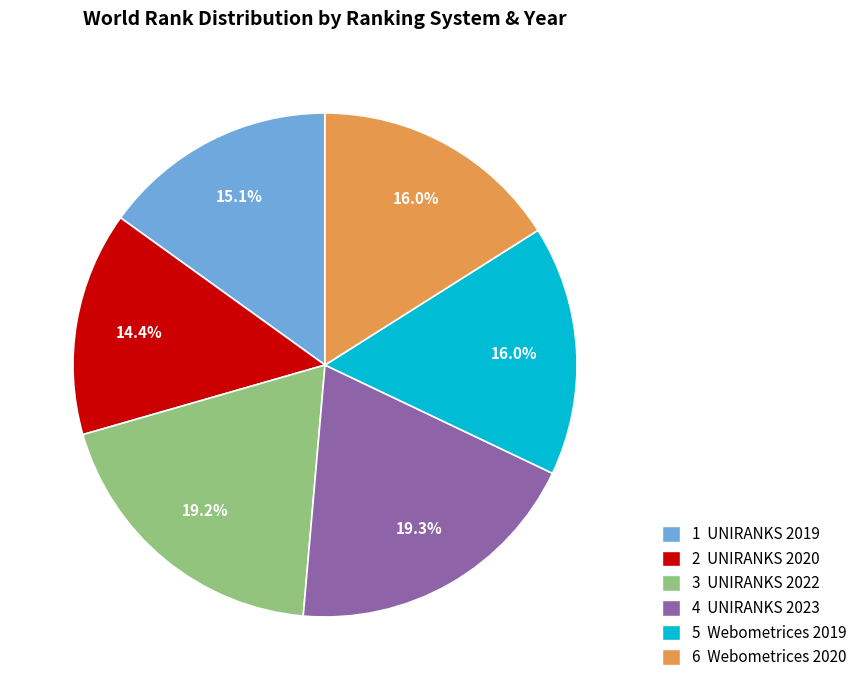

Is there any slice that represents more than half of the pie?

No